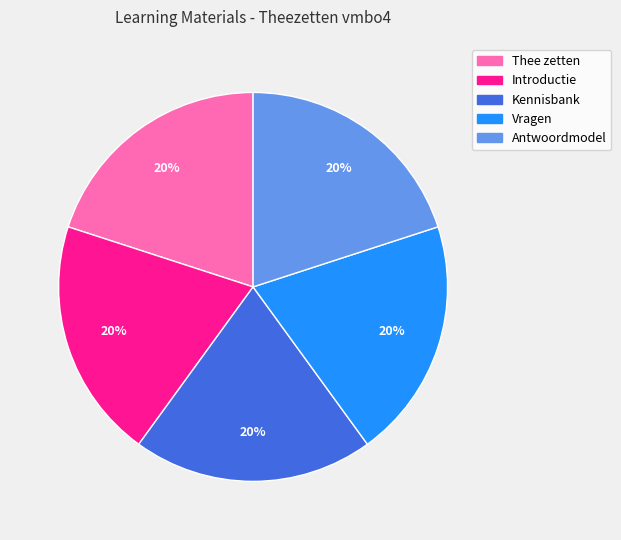

Approximately how many times larger is the value at Vragen compared to Kennisbank?

1.0